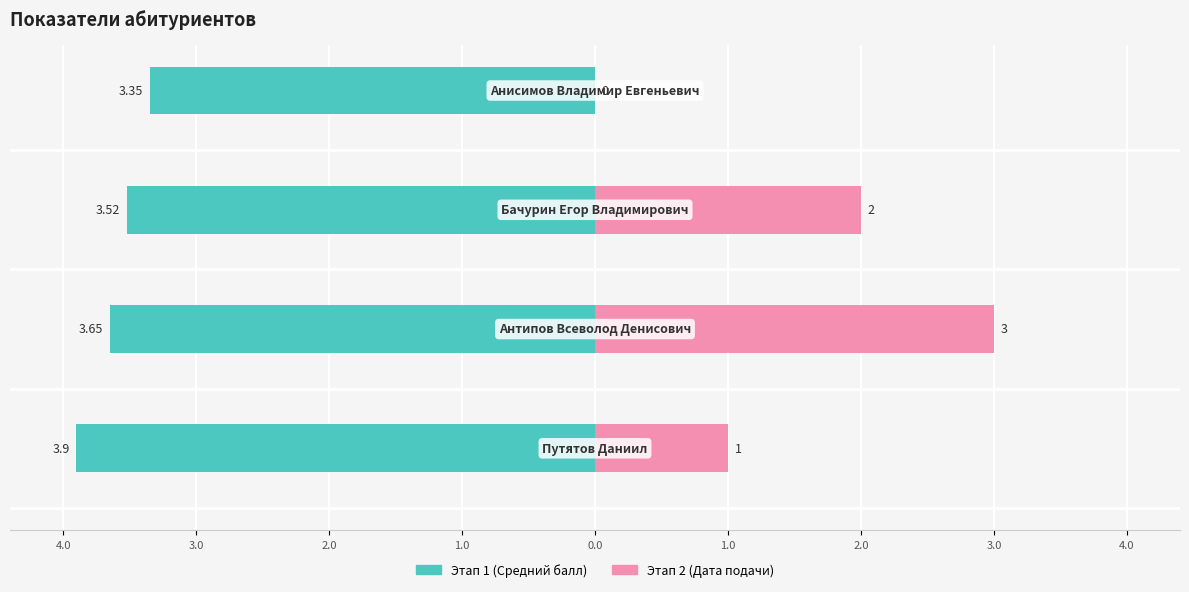

Does the chart contain stacked bars?

No